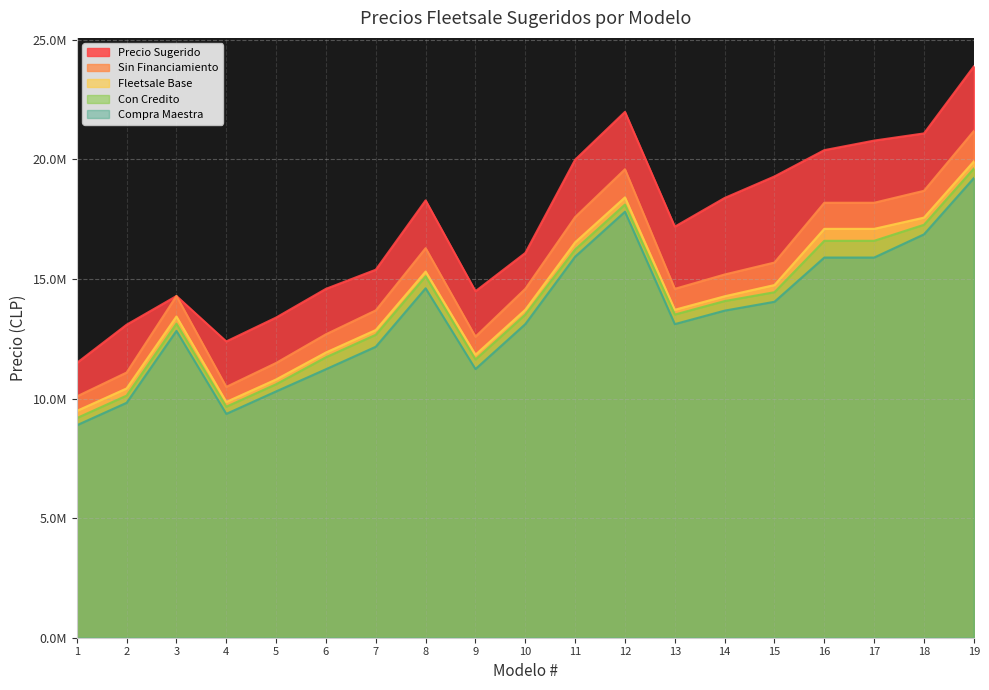

List the labels in order of Fleetsale Base value, largest first.

19, 12, 18, 16, 17, 11, 8, 15, 14, 10, 13, 3, 7, 6, 9, 5, 2, 4, 1